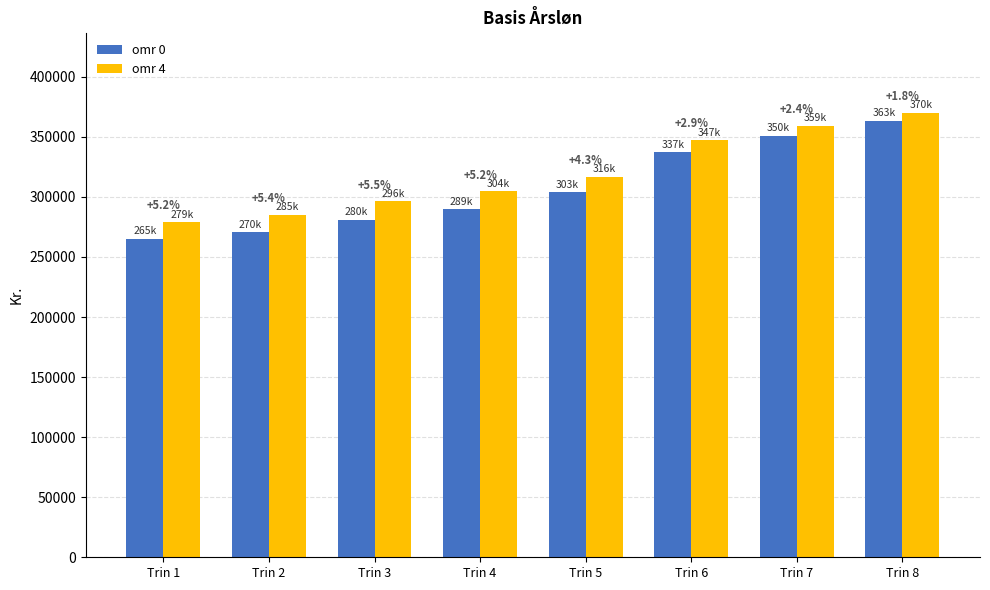

What is the difference between the omr 0 values at Trin 1 and Trin 2?

5430